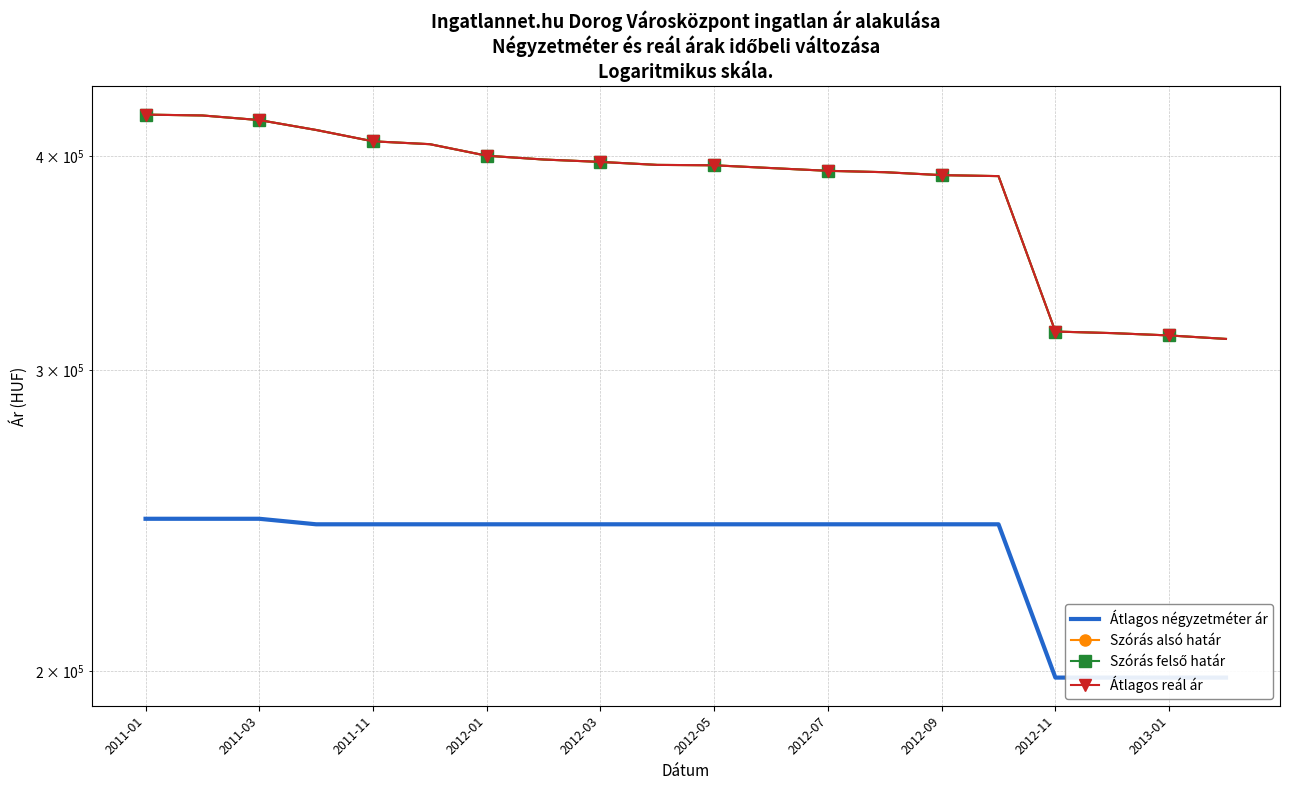

Count the number of data series in this chart.

4